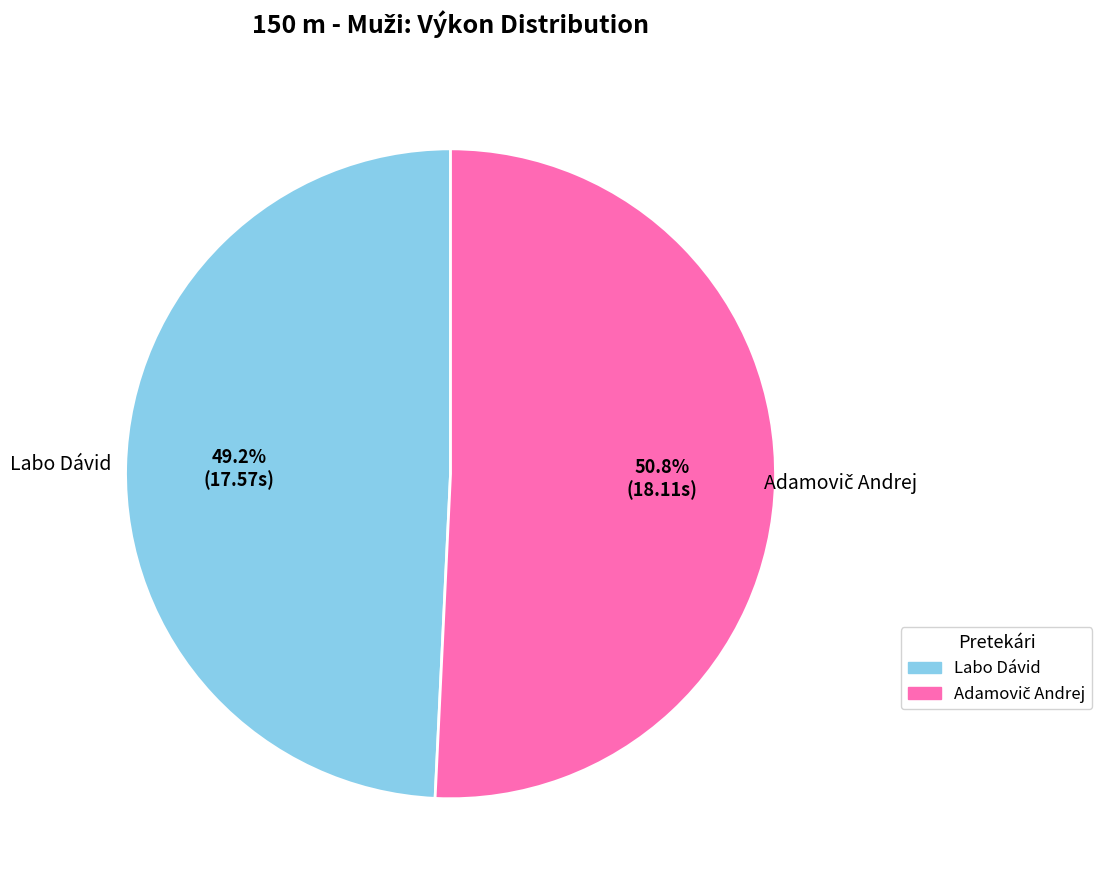

Is there a majority slice in this chart?

Yes